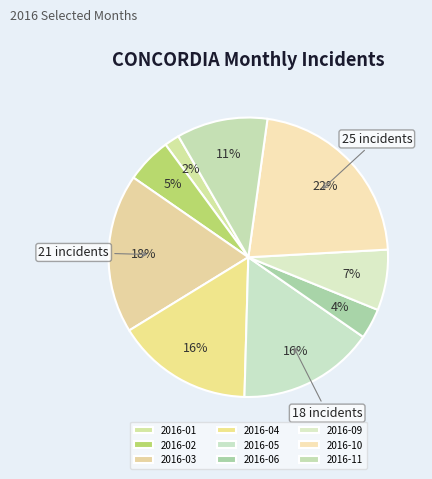

To the nearest percent, what percentage of the pie is 2016-04?

16%